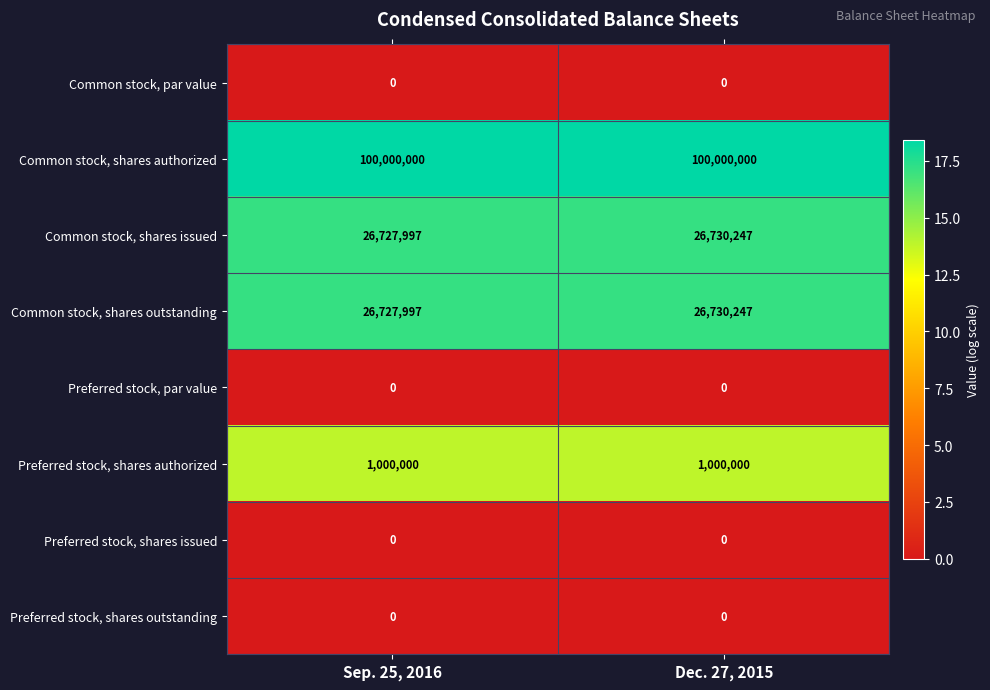

Which series has the largest total across all categories?

Common stock, shares authorized